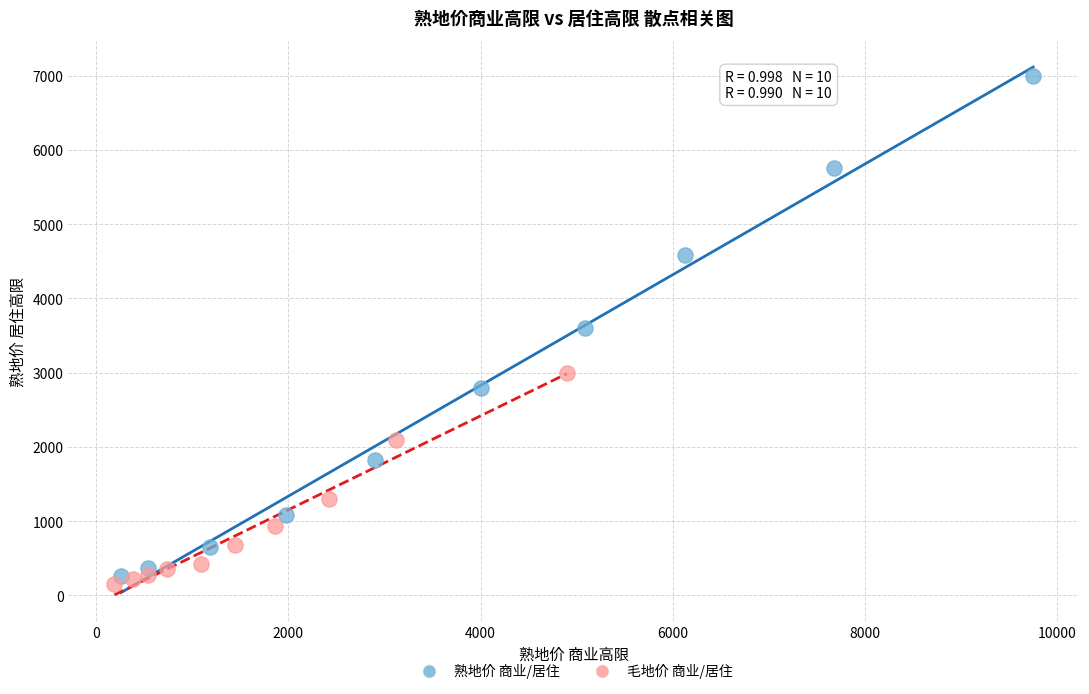

Which series reaches the maximum Y coordinate?

熟地价 商业/居住